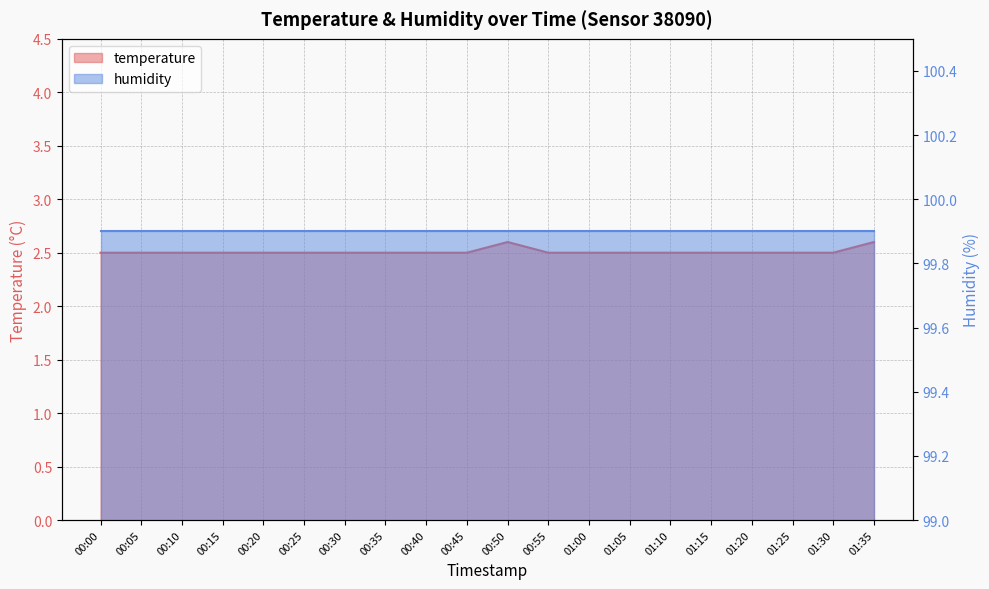

What position from the left is 00:55?

12